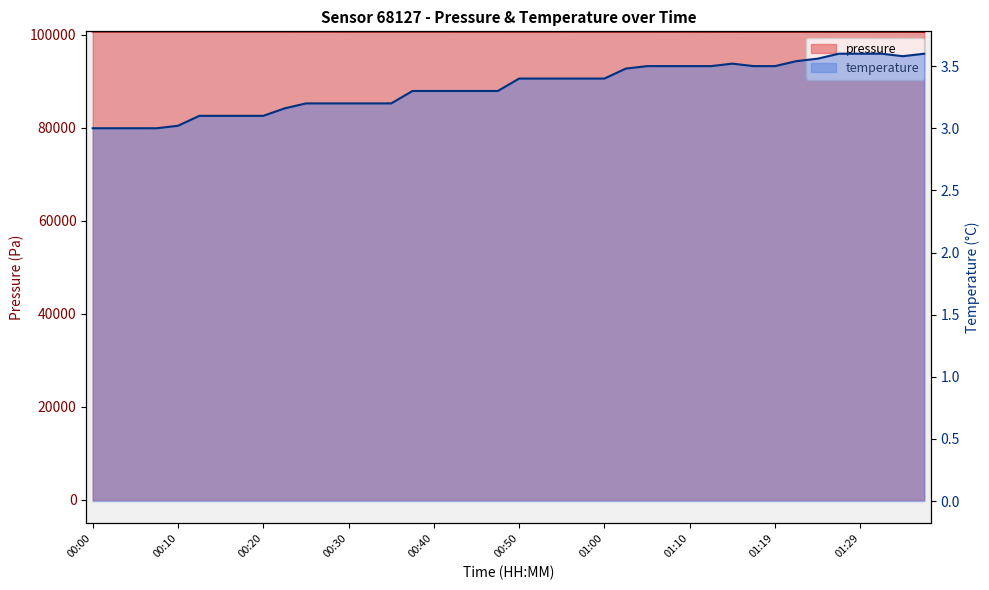

The value of pressure at 01:24 is 152989.4. True or false?

False